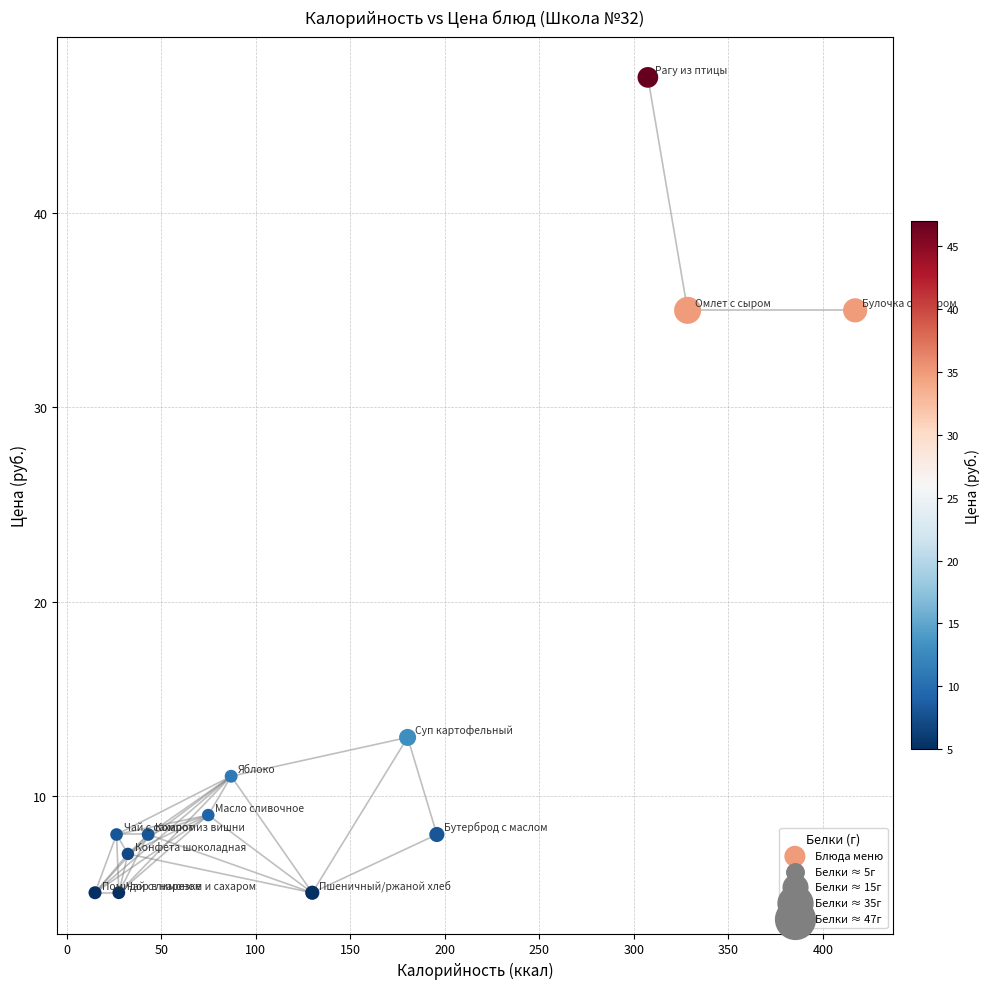

What is the range of Y values (max minus min)?

42